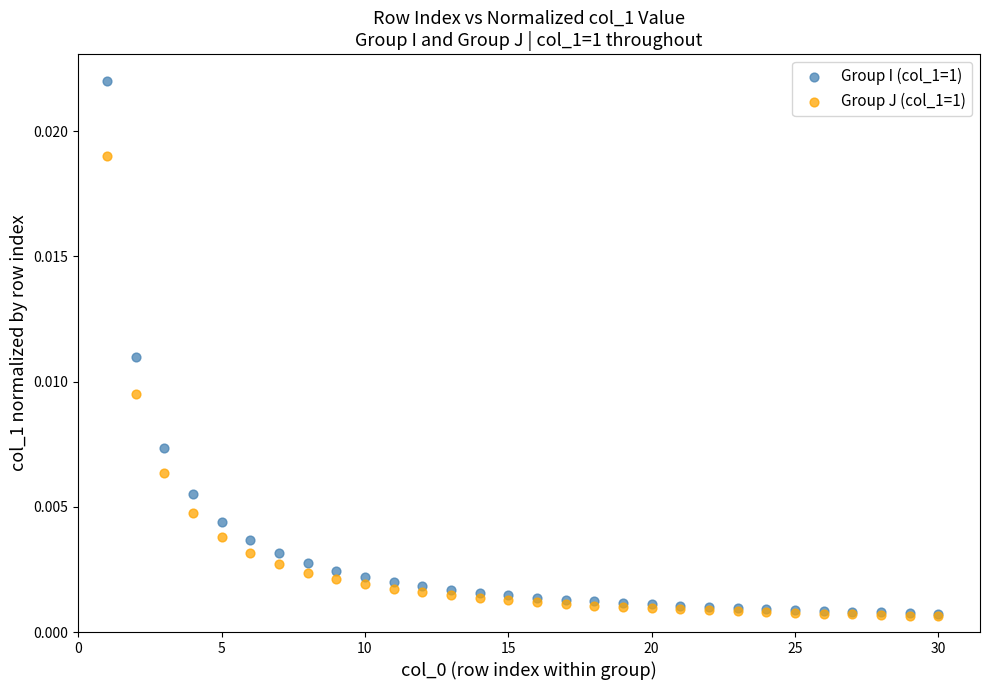

Which series contains the highest Y value?

Group I (col_1=1)